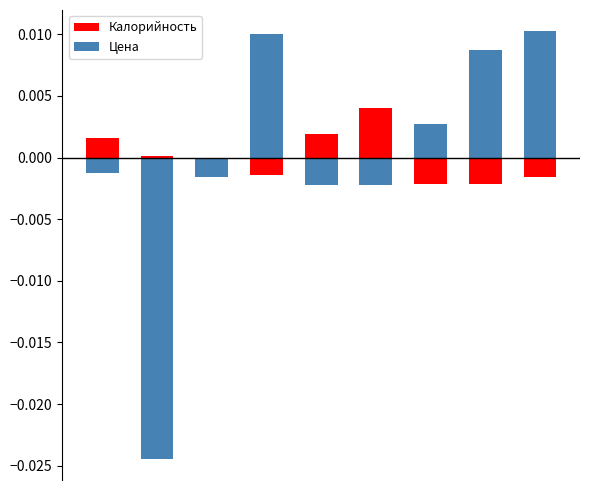

How many values in Калорийность are below zero?

5